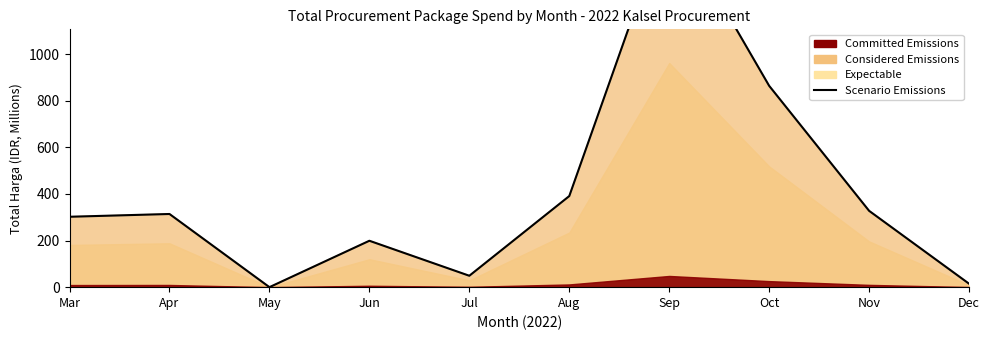

Between Apr and Dec, which is larger?

Apr